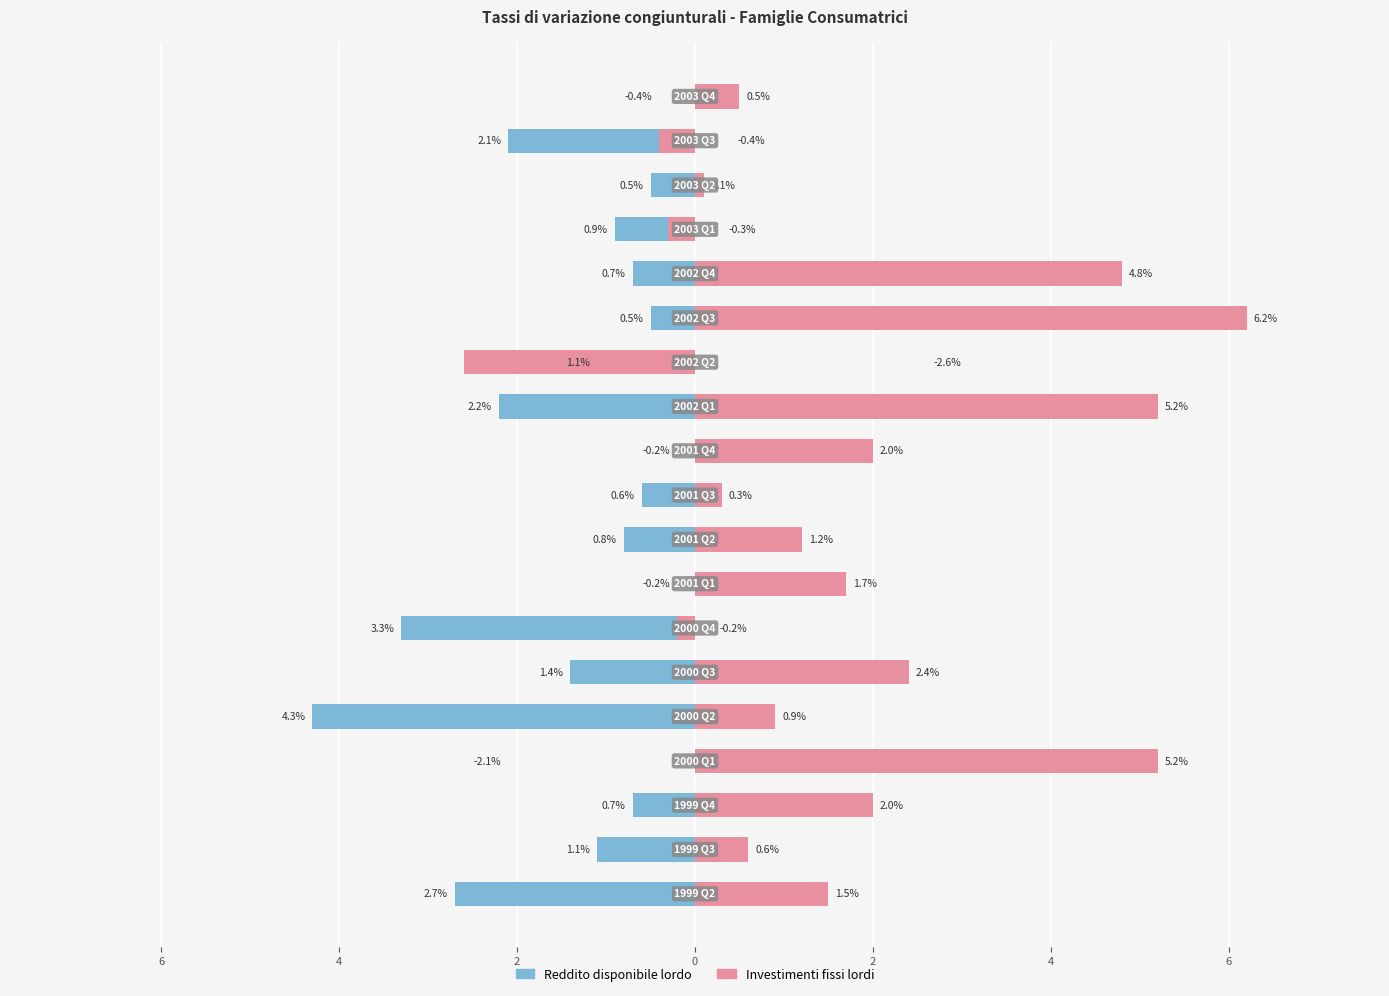

Which series has the largest range (max minus min)?

Investimenti fissi lordi